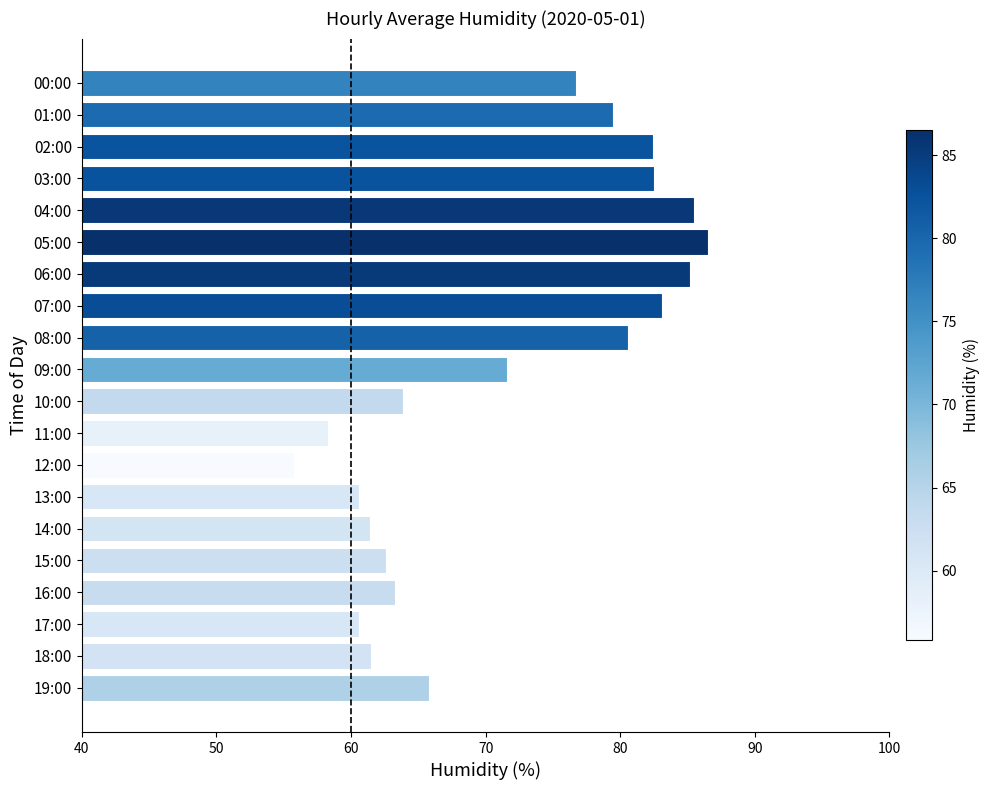

What is the minimum value shown in the chart?

55.8